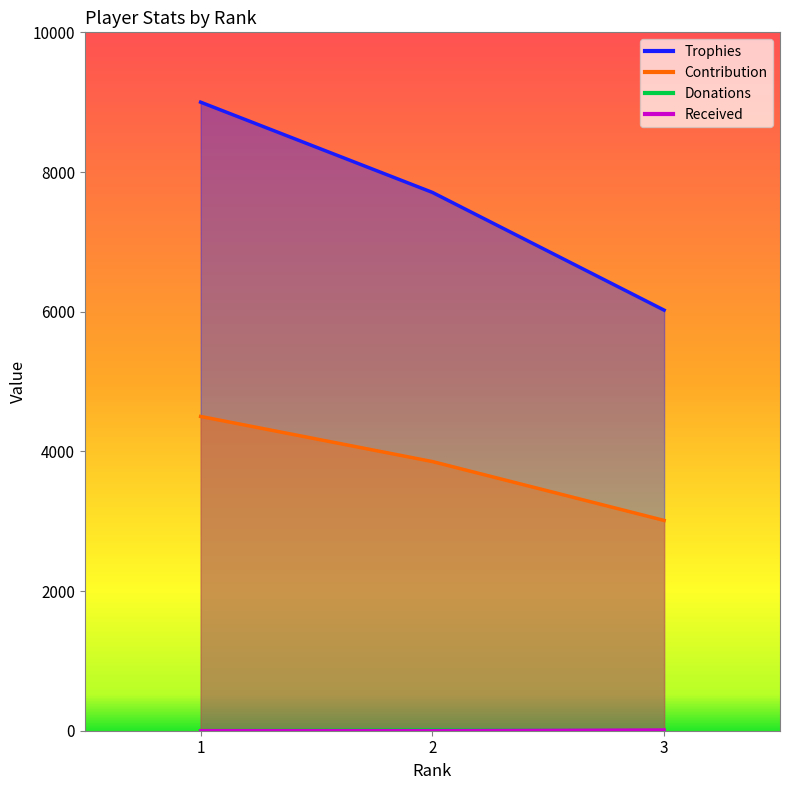

How many series are shown in this chart?

4